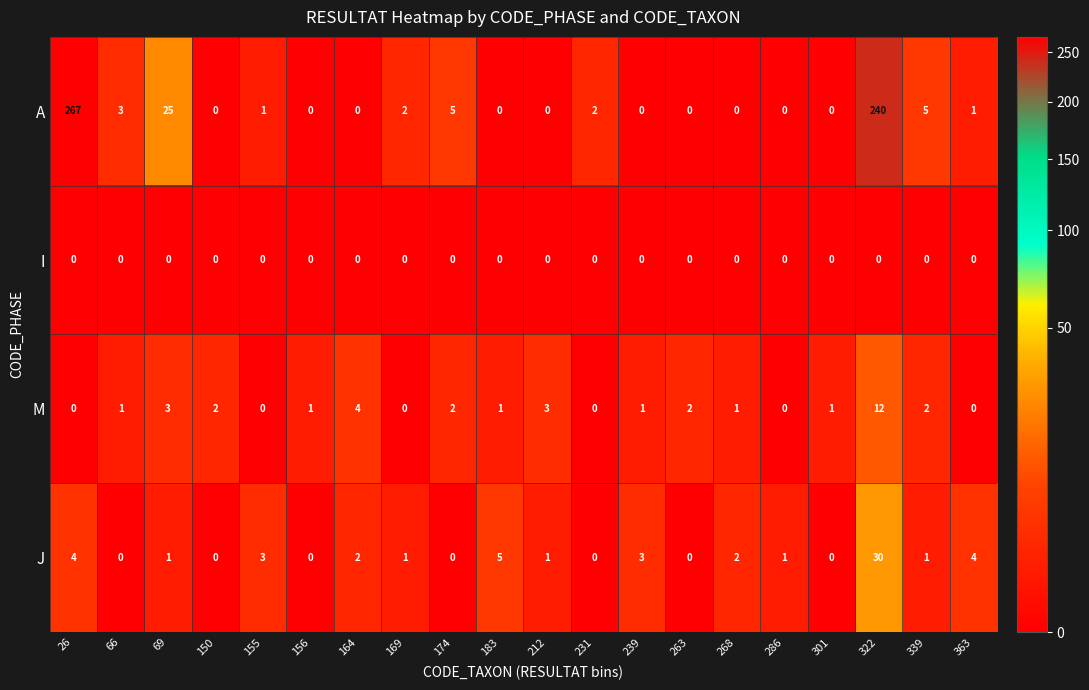

What is the total value across all series at 212?

4